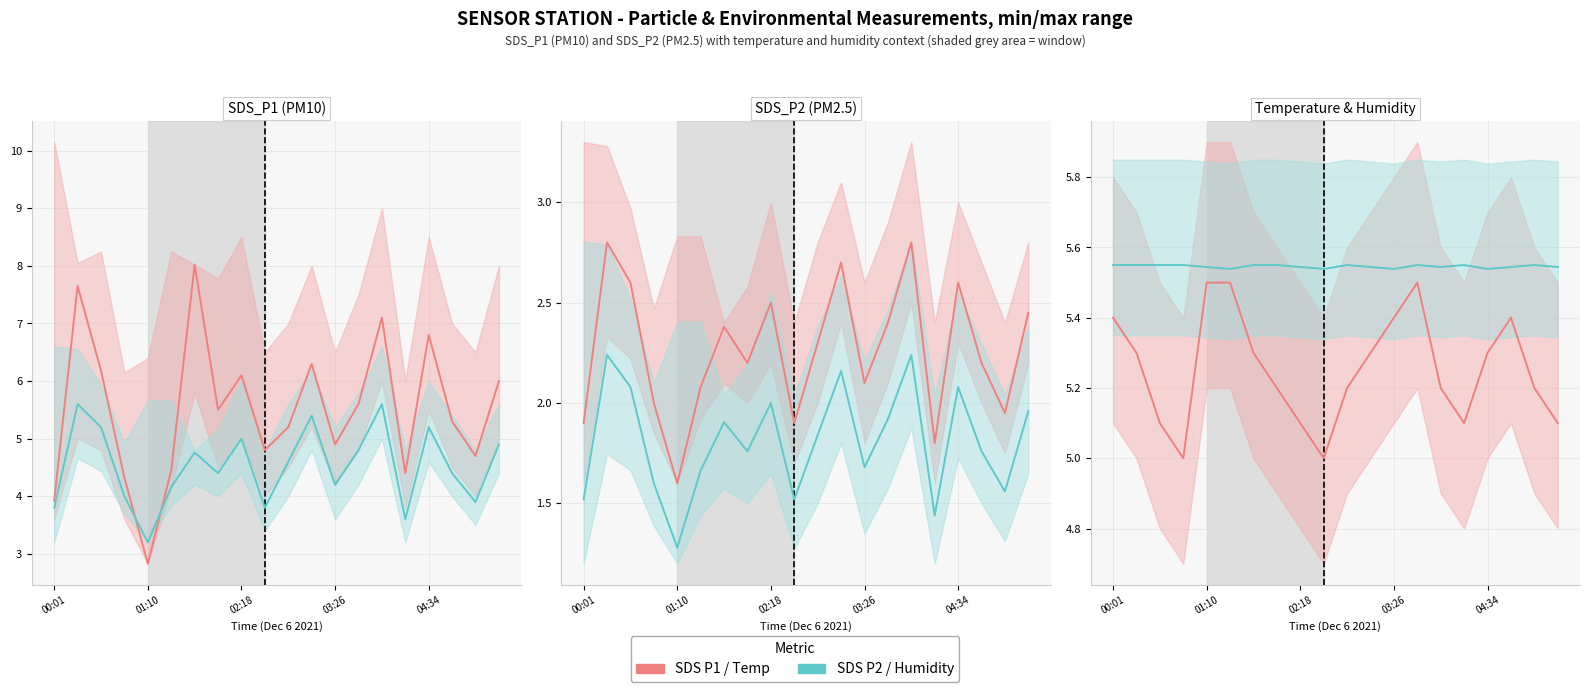

Is it true that SDS P2 (PM2.5) equals 0.5 at 03:26?

False